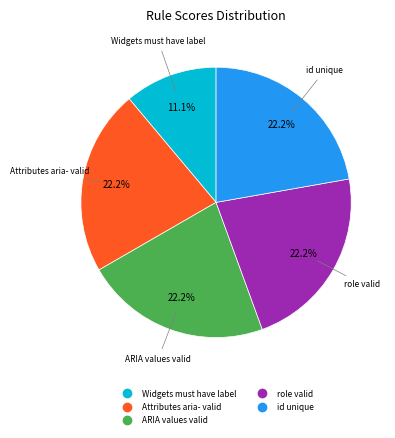

Is there a majority slice in this chart?

No